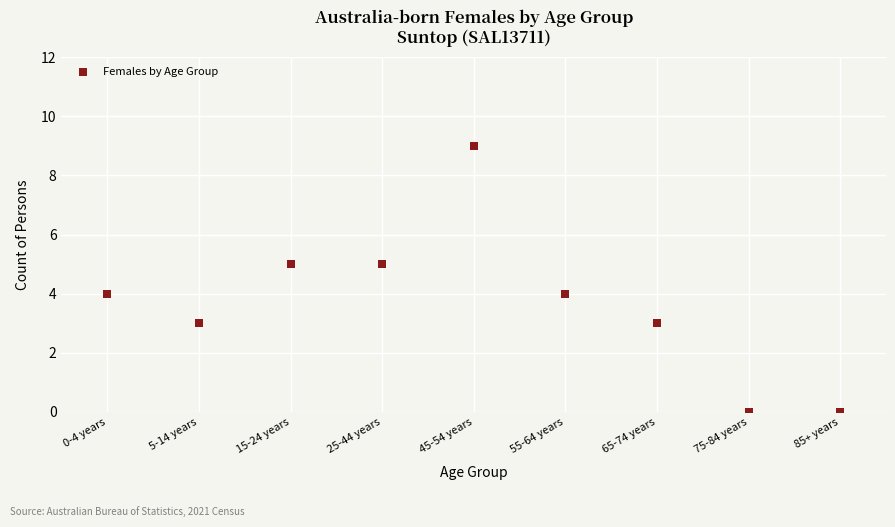

What is the average Y value?

4